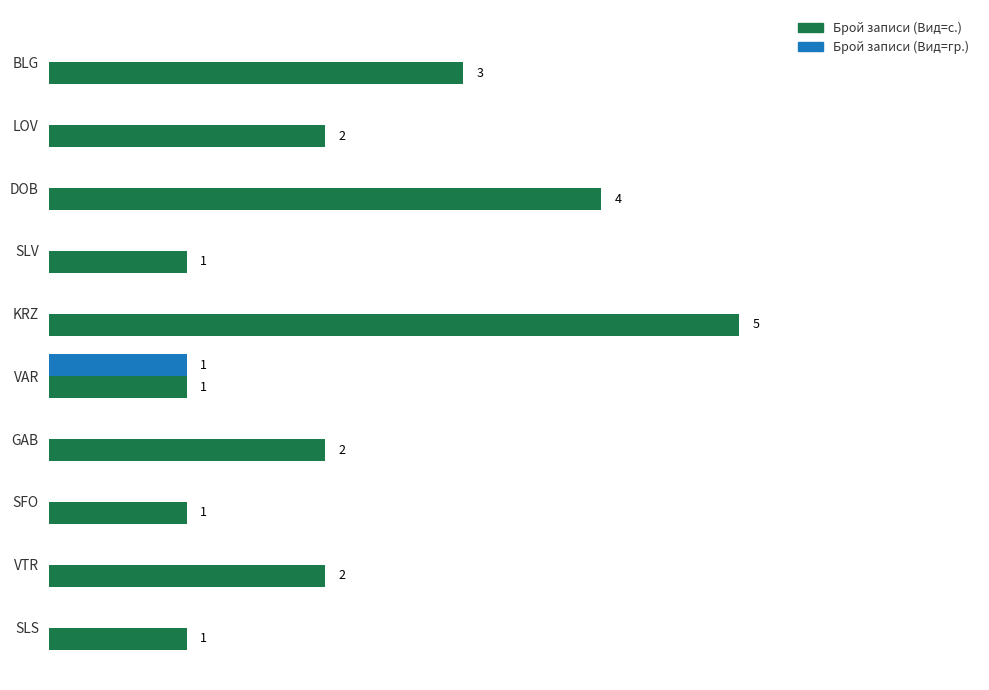

At which label does Брой записи (Вид=с.) reach its peak?

KRZ